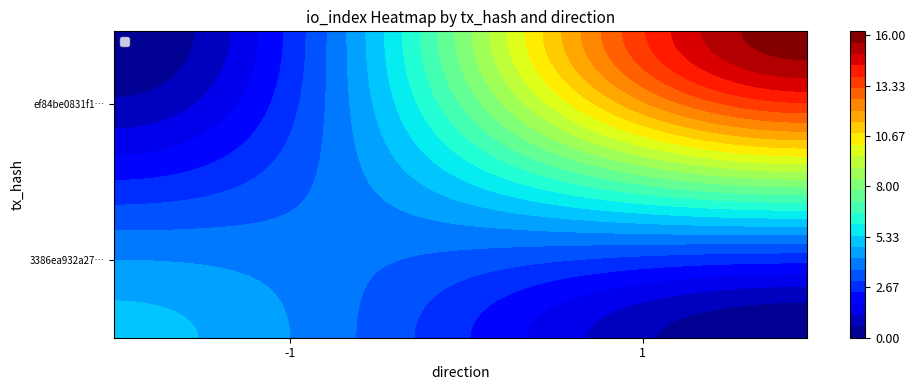

Reading right to left, what are all the values shown in this chart?

3386ea932a27c208e72e562708b1217b14ec82e: io_index=5	direction=-1
ef84be0831f14d778bf524c3325acab77a9e8b9: io_index=16	direction=1